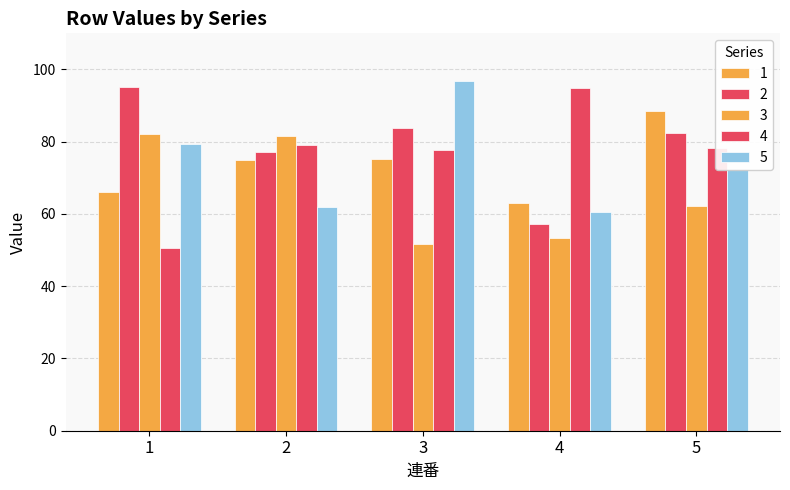

What value does the 2 series have at 2?

77.1